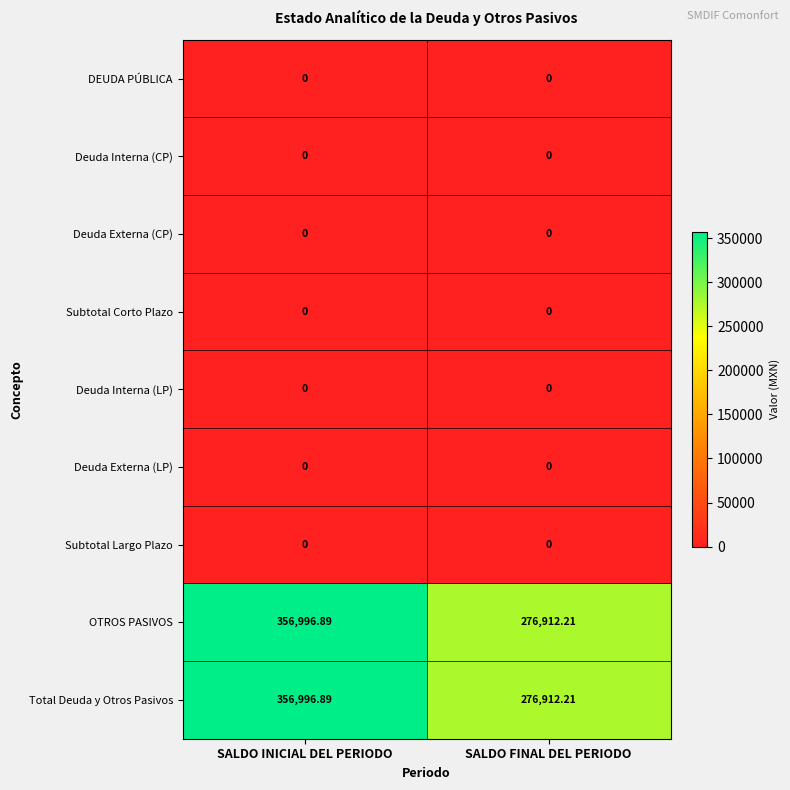

Which label corresponds to the largest value in the chart?

SALDO INICIAL DEL PERIODO